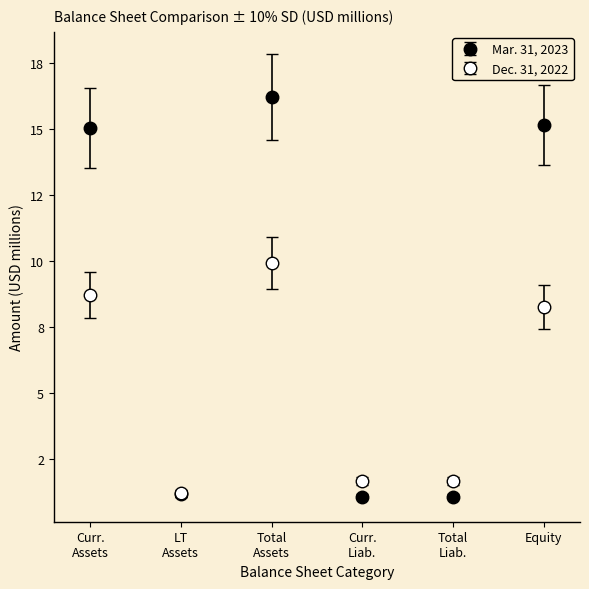

What is the label of the 4th point from the right?

Total Assets